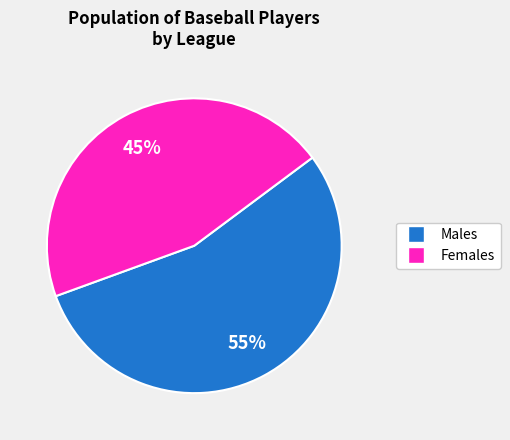

Is there any slice that represents more than half of the pie?

Yes